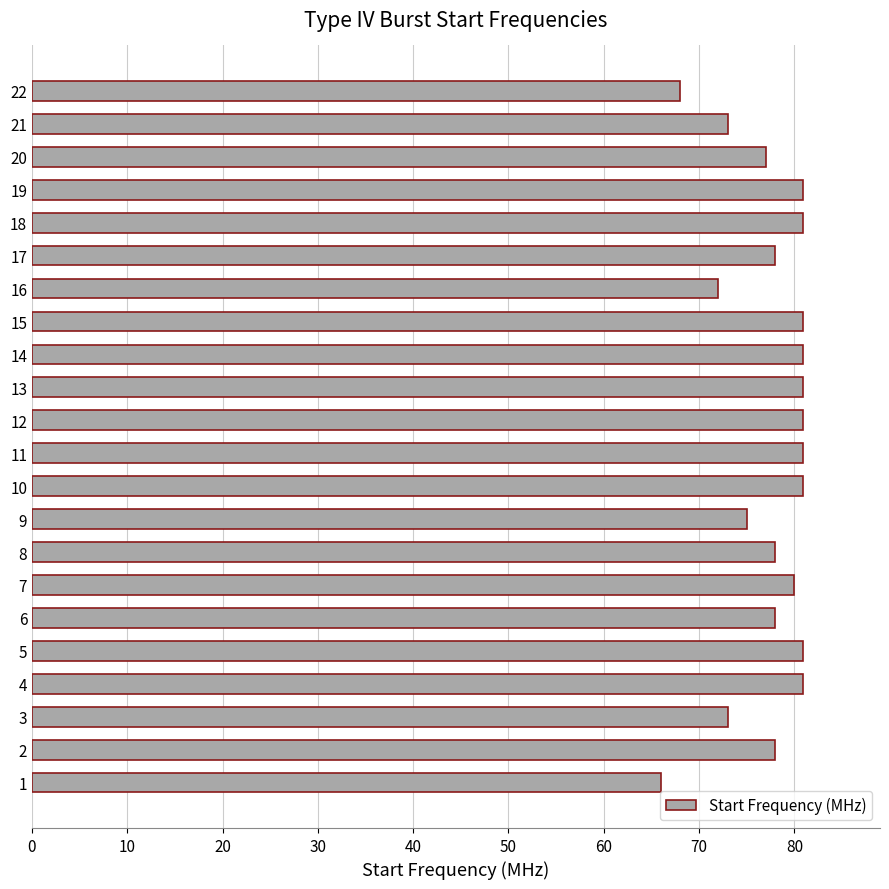

What is the smallest value displayed?

66.0